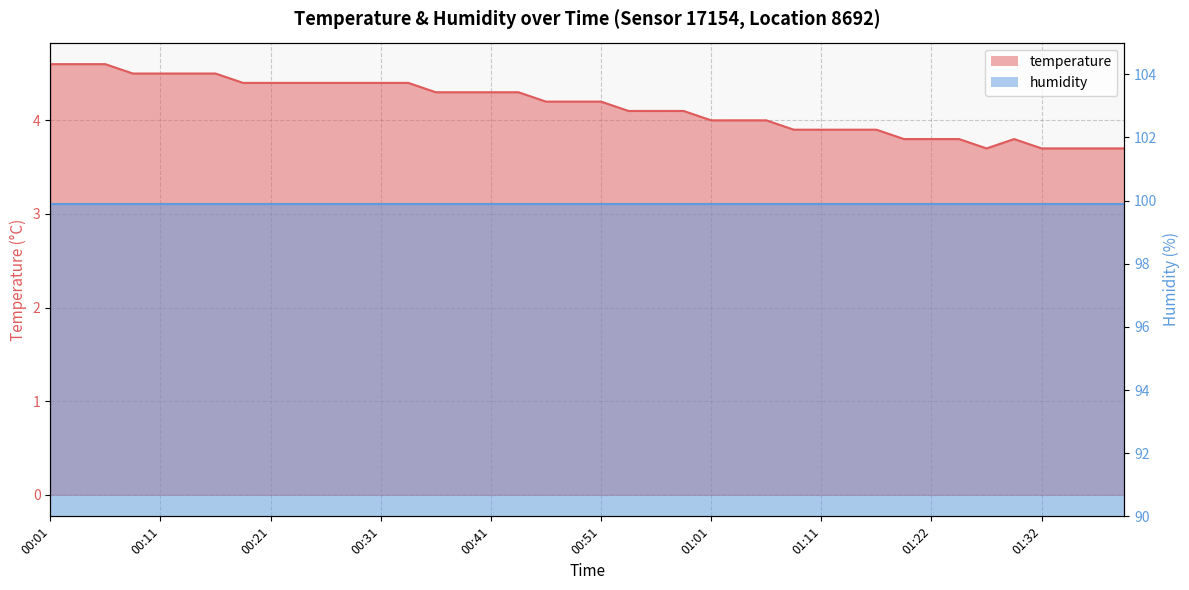

Read the value at 00:26.

4.4